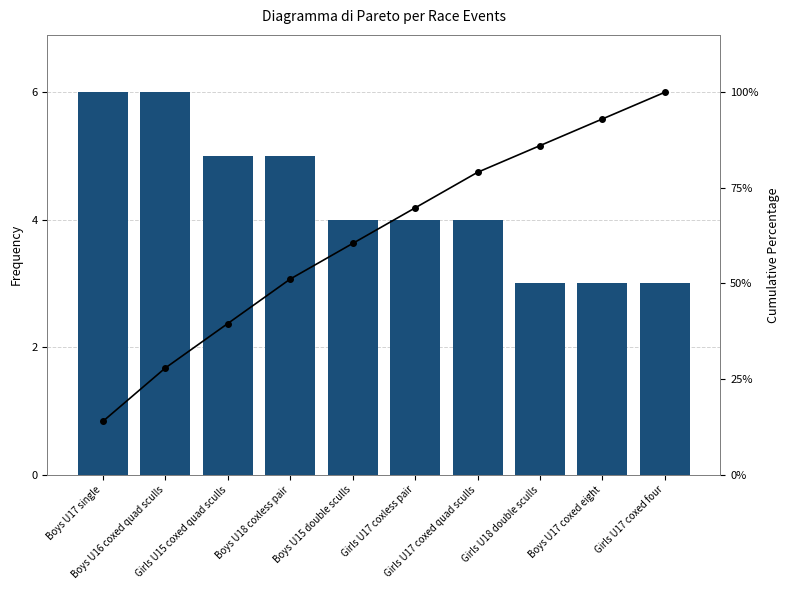

What is the value of the Cumulative % bar at the 2nd from the left?

27.9